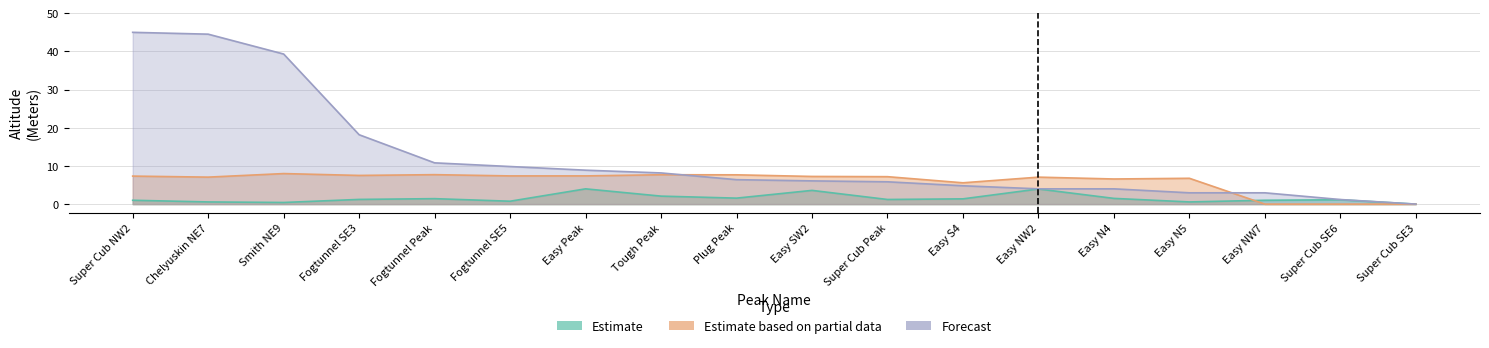

Is it true that Estimate equals 1.1 at Super Cub SE6?

True